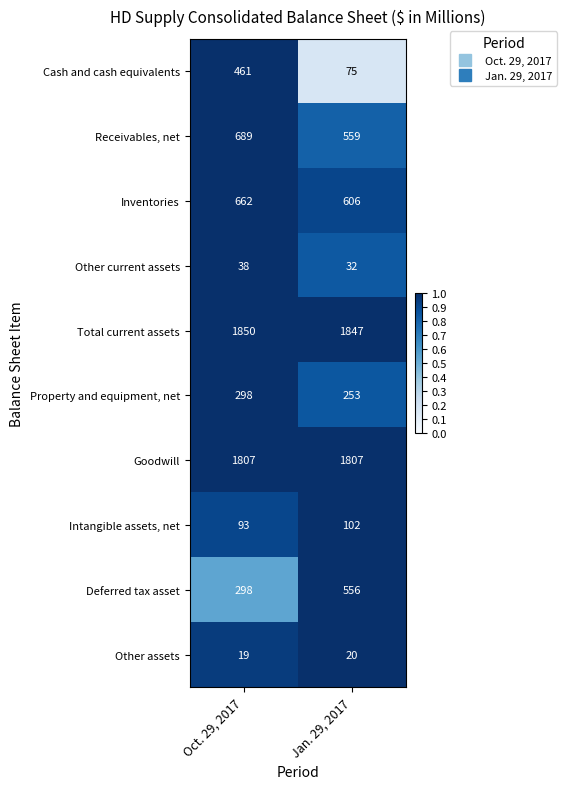

List the series in order of their peak value, lowest first.

Other assets, Other current assets, Intangible assets, net, Property and equipment, net, Cash and cash equivalents, Deferred tax asset, Inventories, Receivables, net, Goodwill, Total current assets